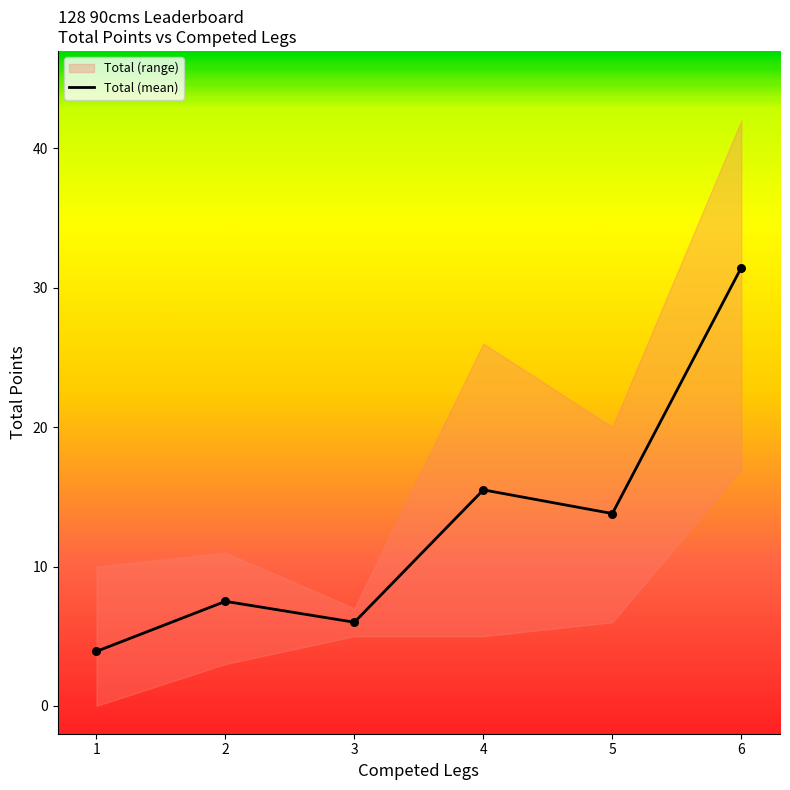

Between 6 and 1, which is larger?

6